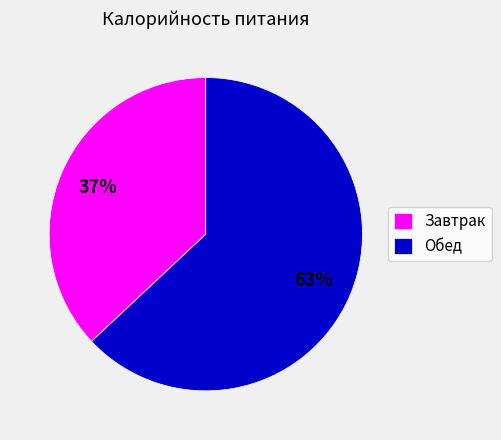

Is there a majority slice in this chart?

Yes